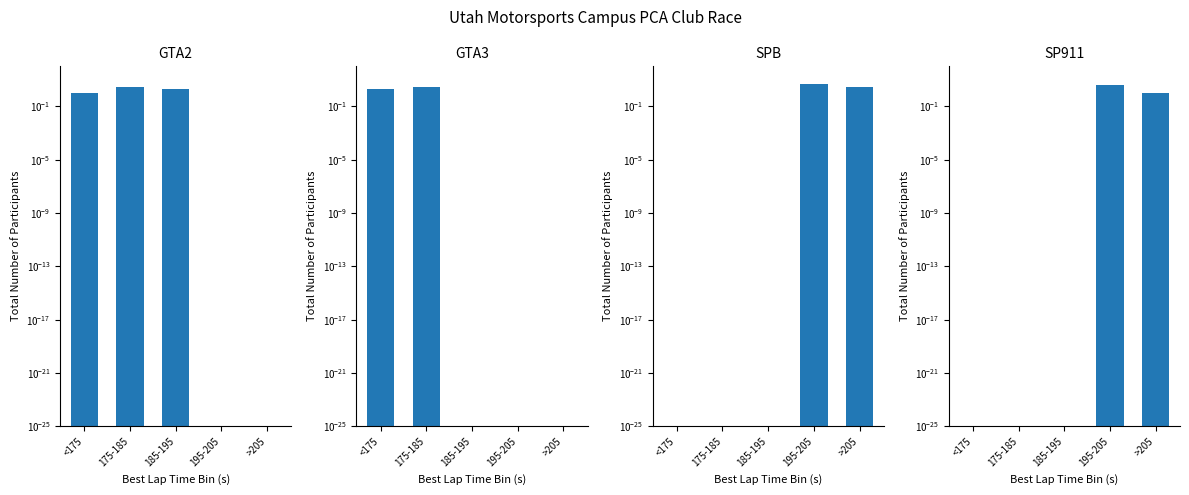

What is the average value of the SPB series?

1.6